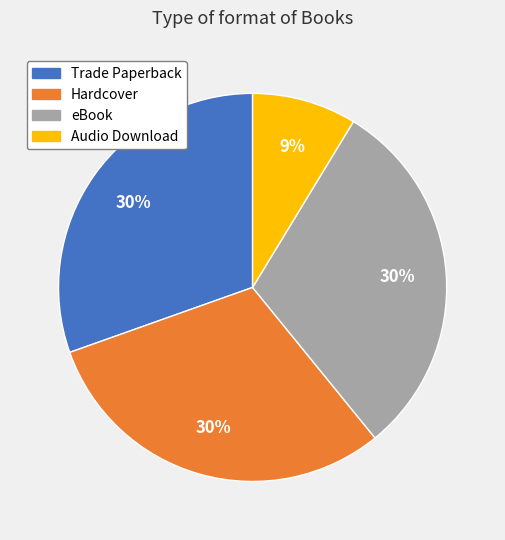

Which slice is the smallest?

Audio Download